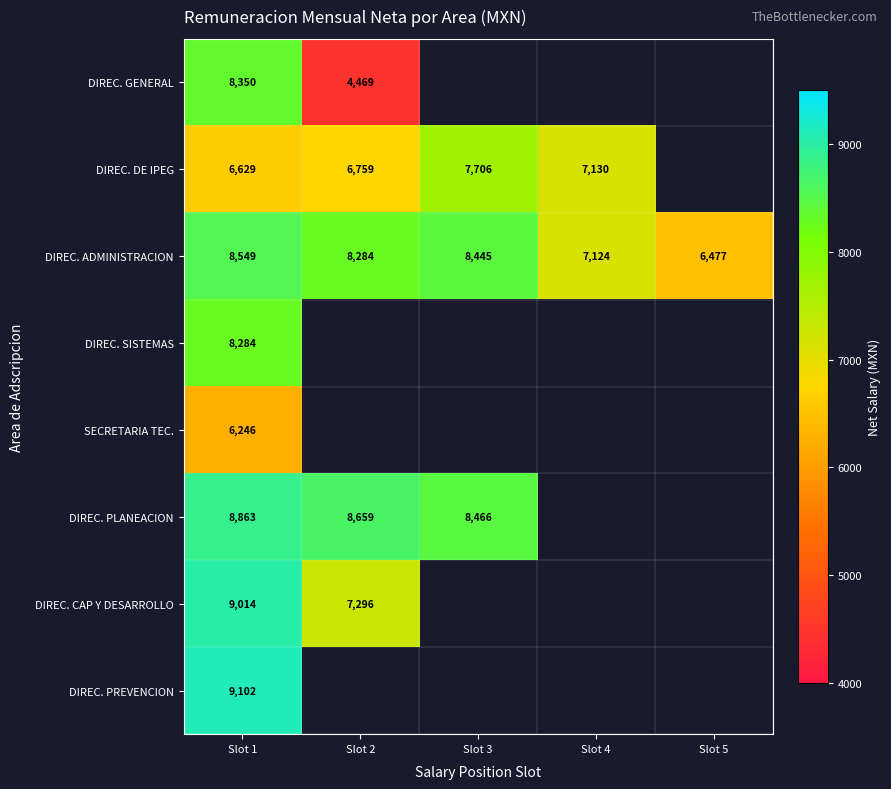

At Slot 1, list the series in order from smallest to largest.

SECRETARIA TEC., DIREC. DE IPEG, DIREC. SISTEMAS, DIREC. GENERAL, DIREC. ADMINISTRACION, DIREC. PLANEACION, DIREC. CAP Y DESARROLLO, DIREC. PREVENCION